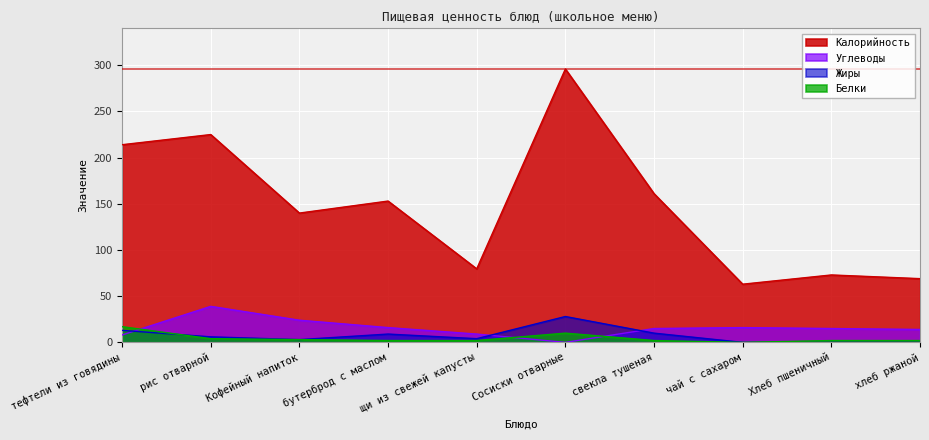

Between which two adjacent categories do Белки and Углеводы first intersect?

тефтели из говядины and рис отварной